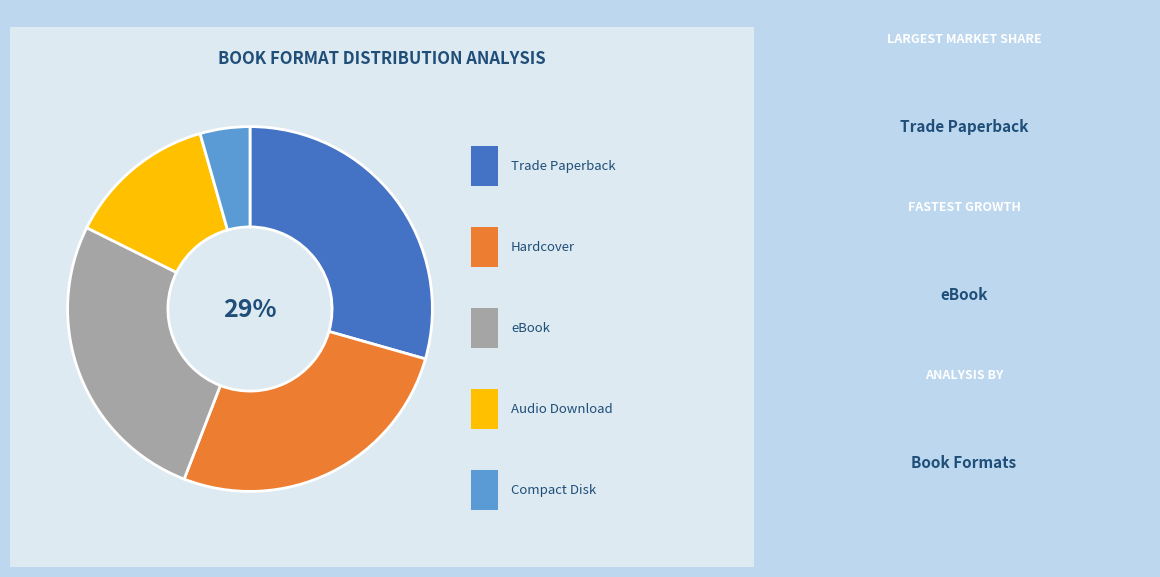

To the nearest percent, what is the average slice percentage?

20%